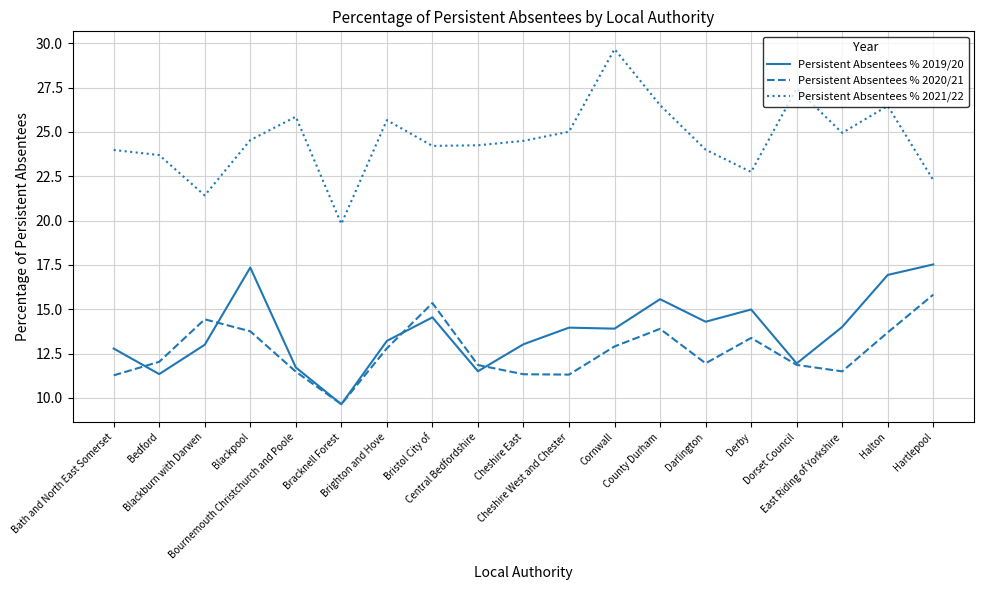

In Persistent Absentees % 2019/20, how many points are higher than both neighbors (excluding endpoints)?

5